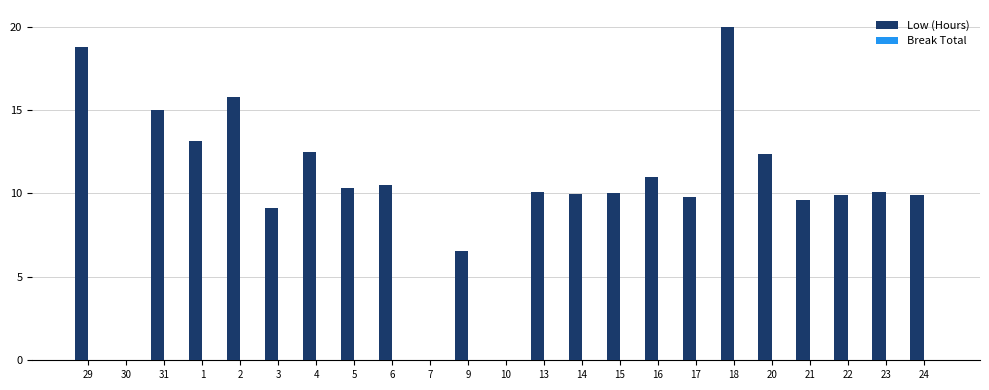

Is it true that the value at 4 is 19.4?

False